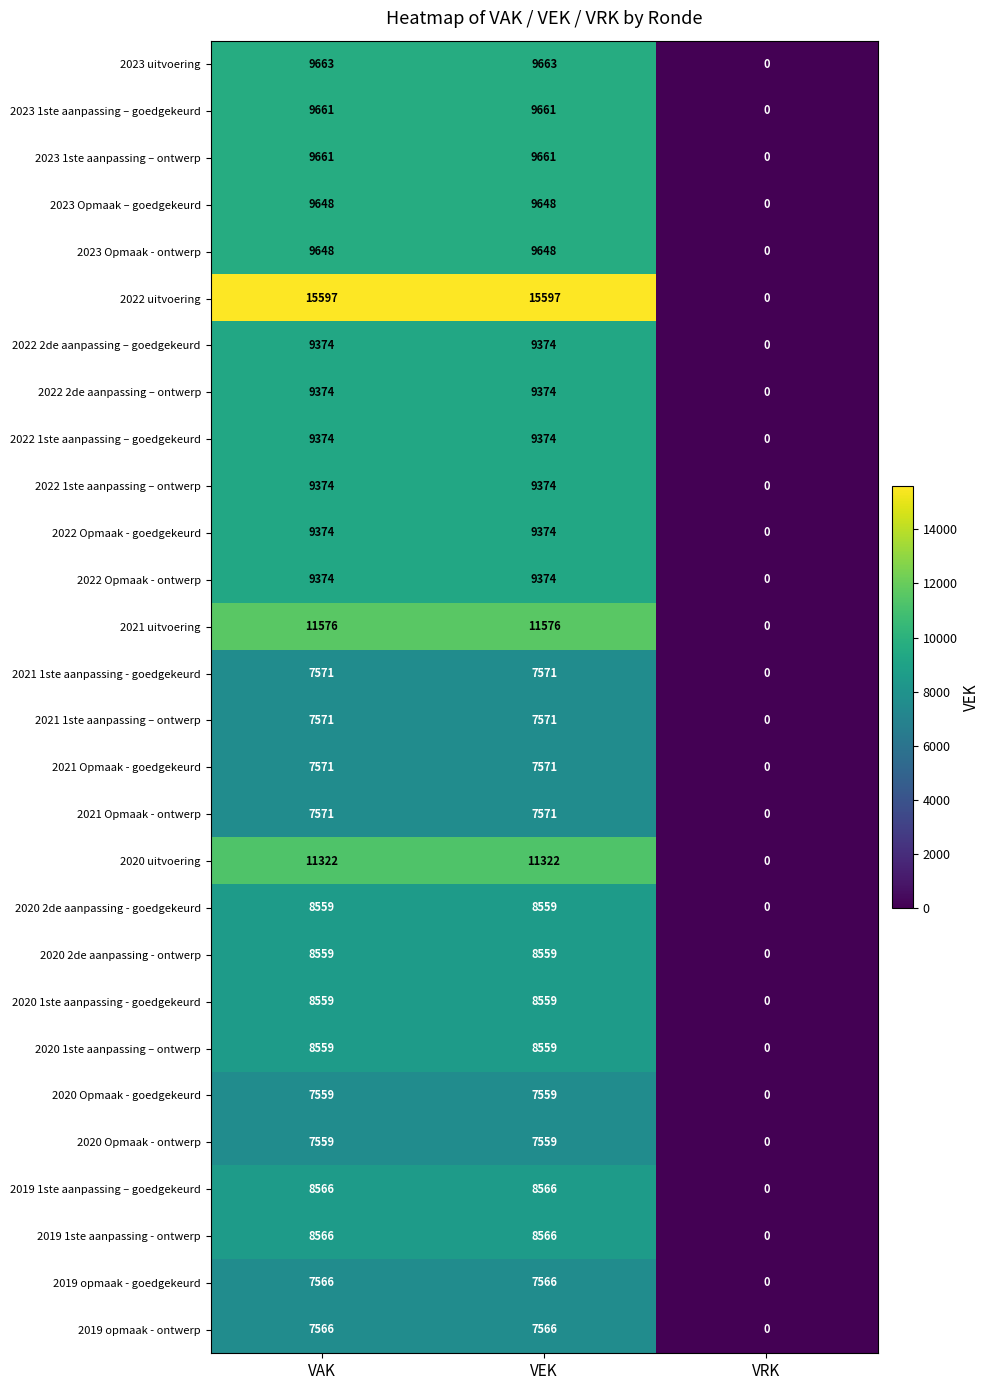

How many data points does each series have?

3